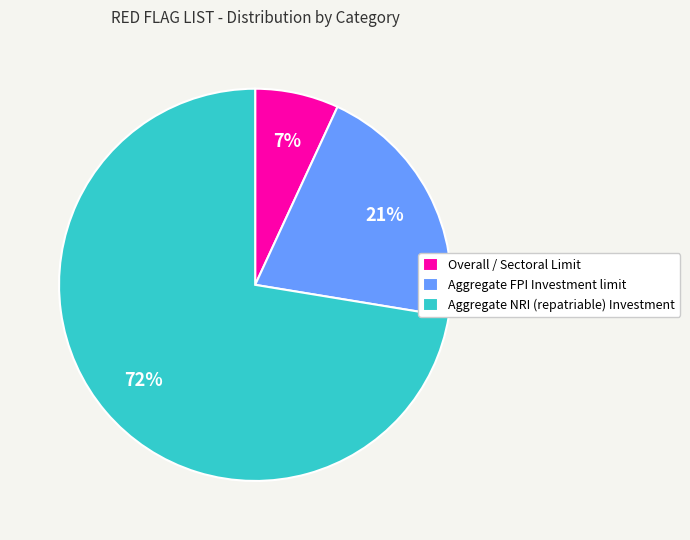

Combined, do Aggregate FPI Investment limit and Overall / Sectoral Limit account for over 50%?

No